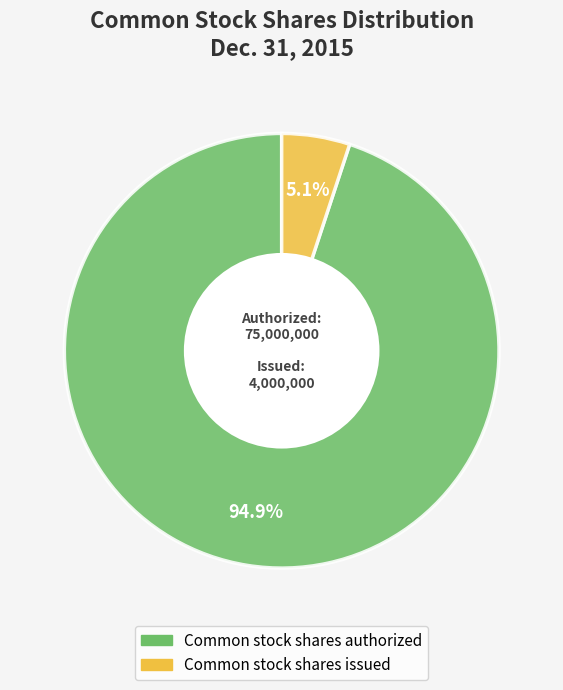

To the nearest percent, what percentage of the pie is Common stock shares issued?

5%